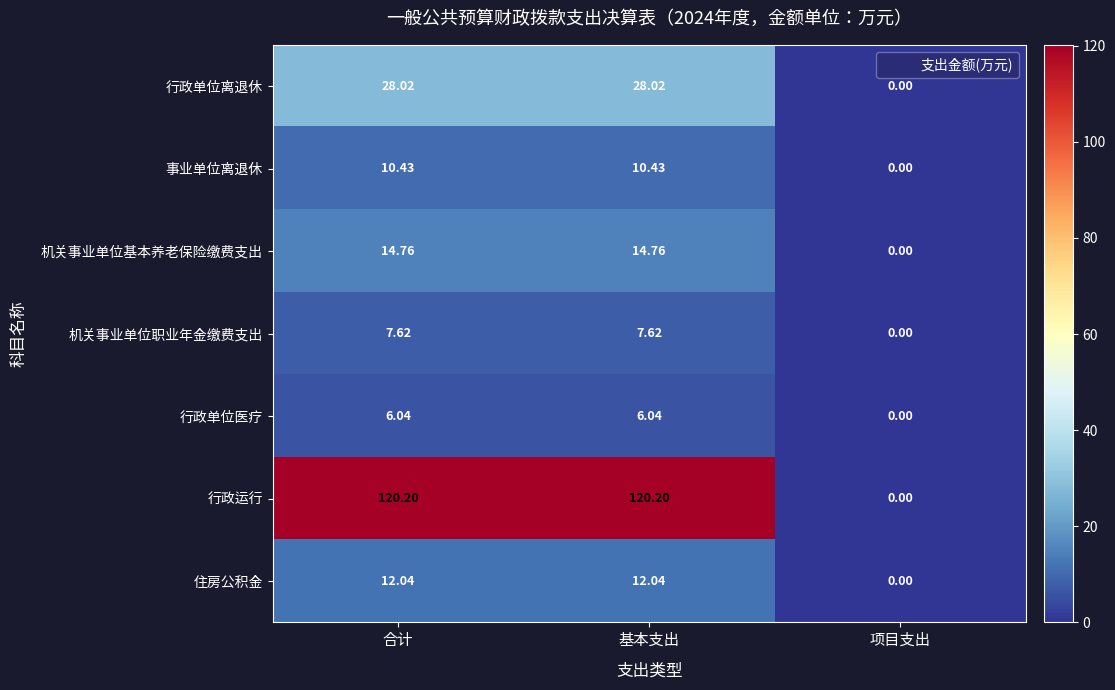

Rank the series by their maximum value, from highest to lowest.

行政运行, 行政单位离退休, 机关事业单位基本养老保险缴费支出, 住房公积金, 事业单位离退休, 机关事业单位职业年金缴费支出, 行政单位医疗